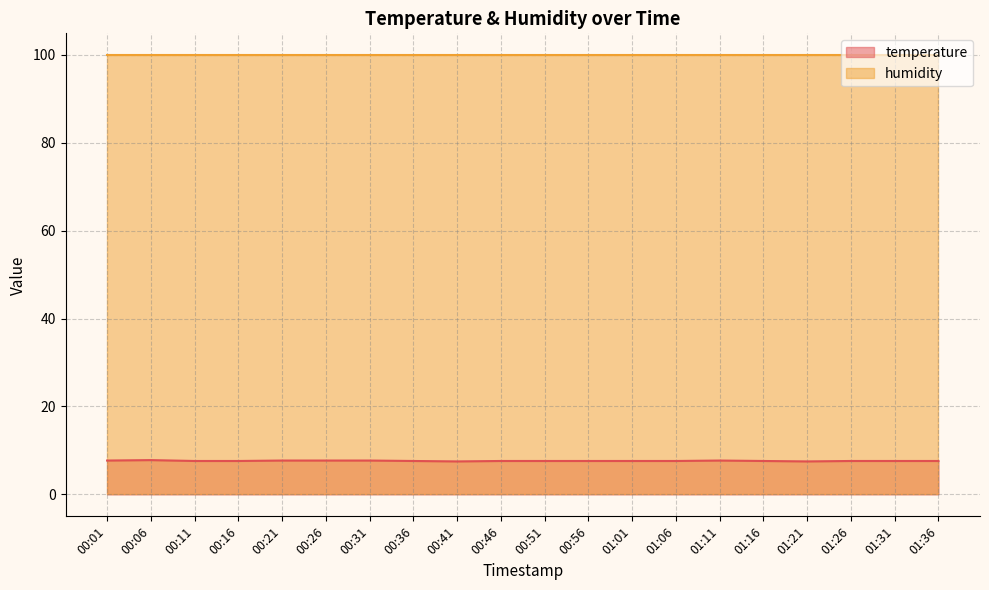

What is the average value?

7.6